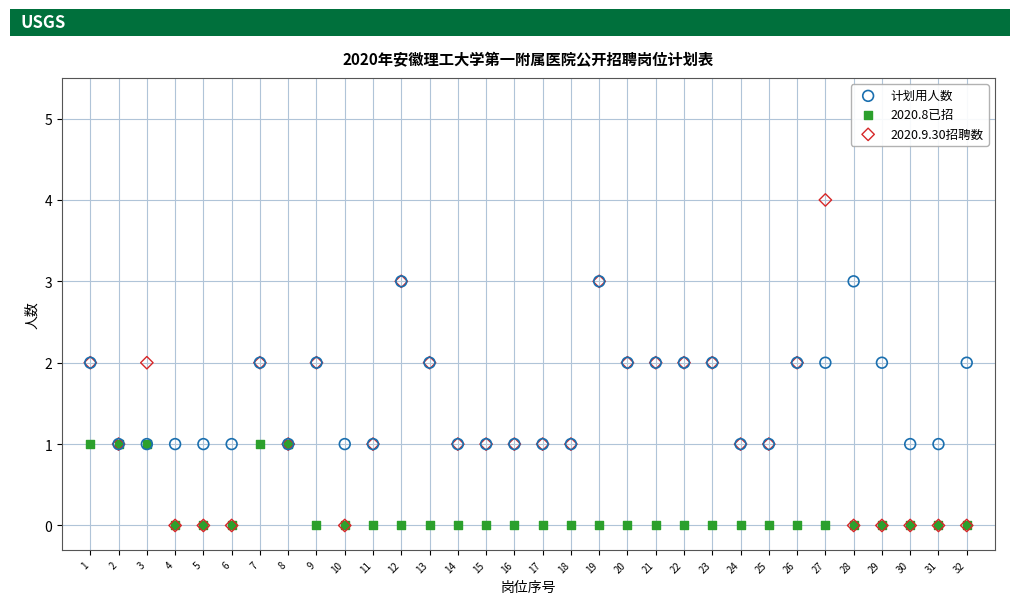

Which series contains the highest Y value?

2020.9.30招聘数